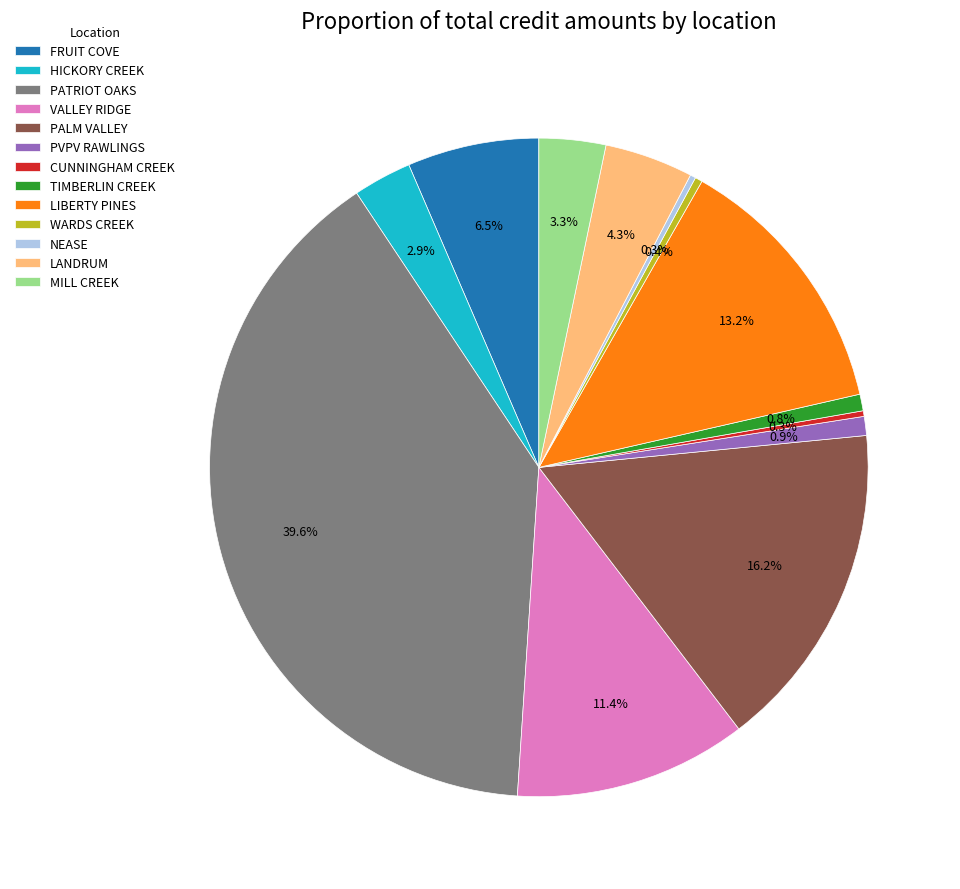

How much of the chart is everything except PALM VALLEY?

83.8%